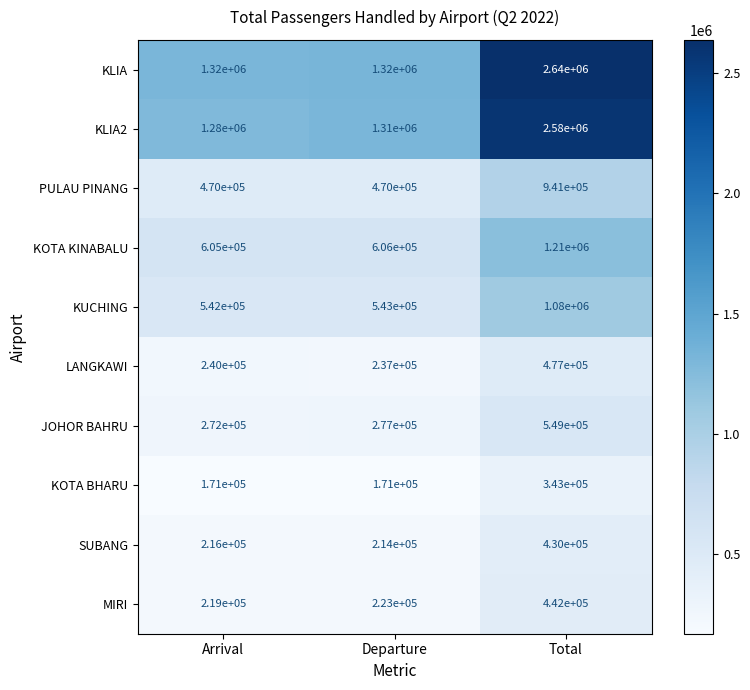

List the series in order of their peak value, lowest first.

KOTA BHARU, SUBANG, MIRI, LANGKAWI, JOHOR BAHRU, PULAU PINANG, KUCHING, KOTA KINABALU, KLIA2, KLIA